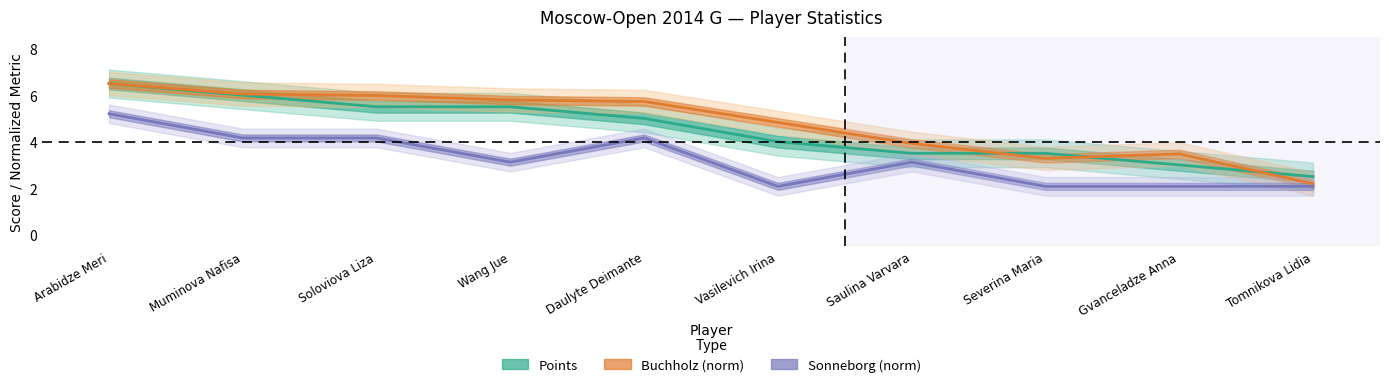

What is the difference between the maximum and minimum values in the Points series?

4.0